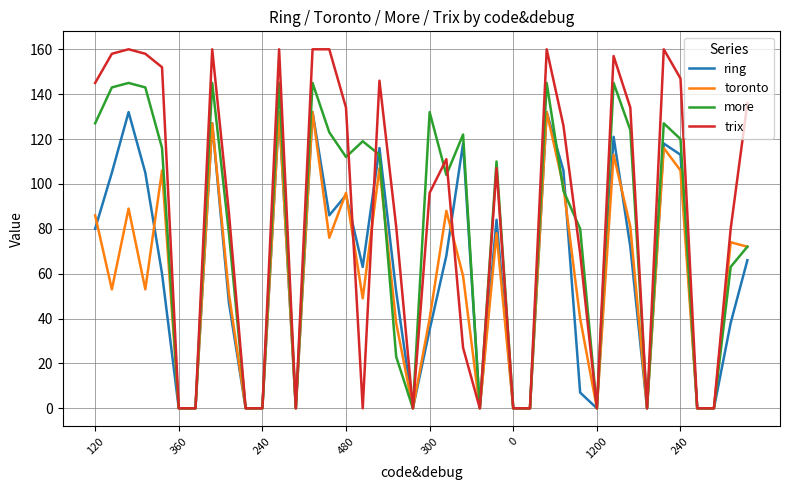

Which series has the largest range (max minus min)?

trix